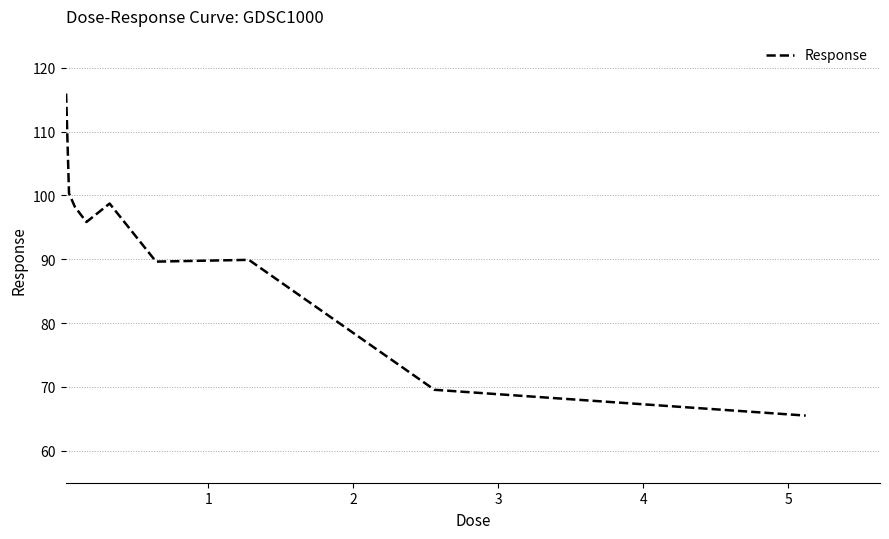

What is the average value?

91.5